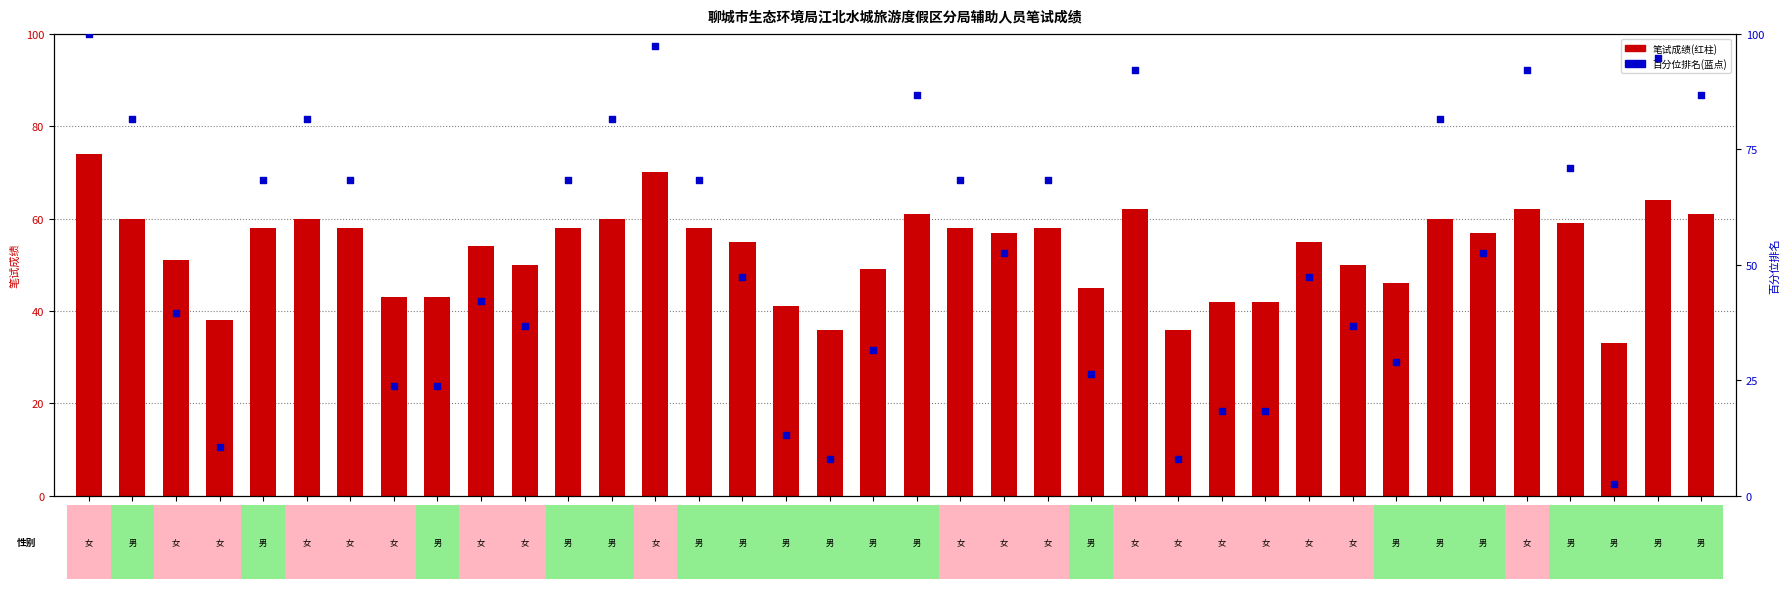

Which series has the largest total across all categories?

百分位排名